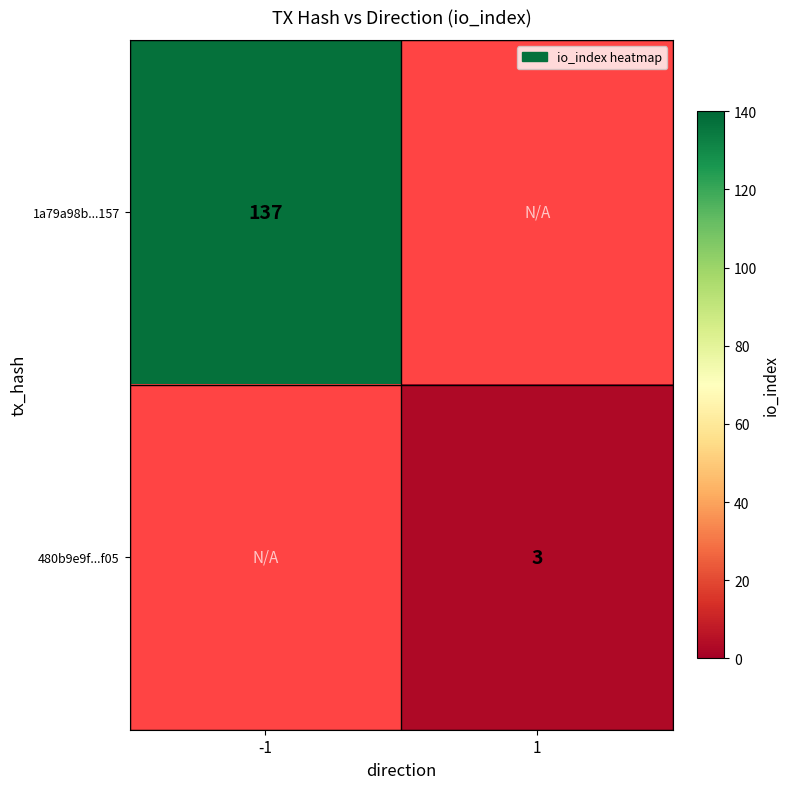

The value of 1a79a98b...157 at -1 is 224. True or false?

False